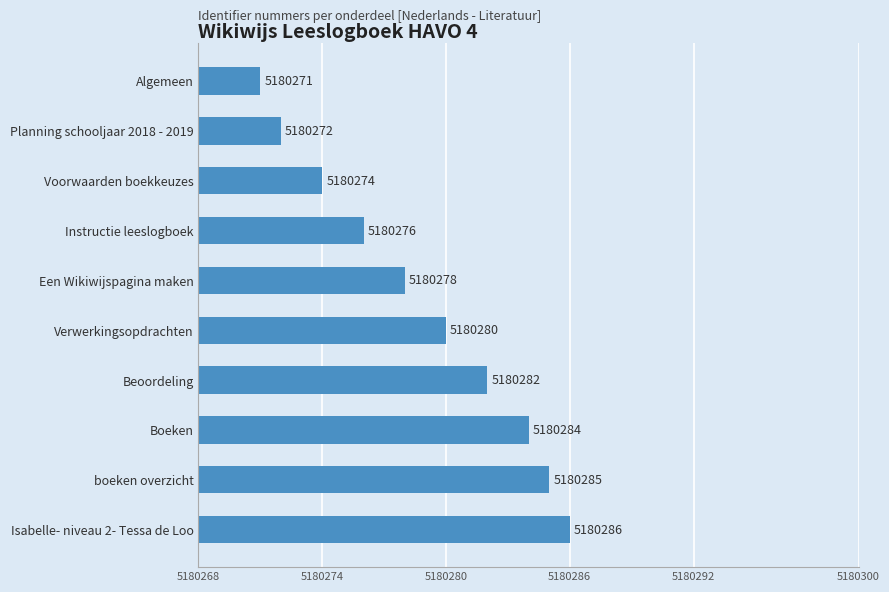

Reading bottom to top, extract all data points from this chart.

Isabelle- niveau 2- Tessa de Loo=5180286	boeken overzicht=5180285	Boeken=5180284	Beoordeling=5180282	Verwerkingsopdrachten=5180280	Een Wikiwijspagina maken=5180278	Instructie leeslogboek=5180276	Voorwaarden boekkeuzes=5180274	Planning schooljaar 2018 - 2019=5180272	Algemeen=5180271